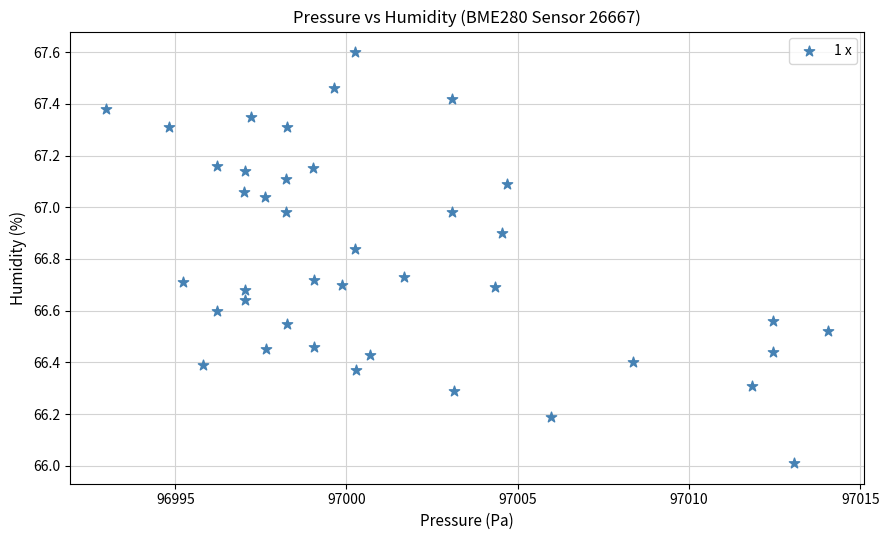

What is the range of X values (max minus min)?

21.1